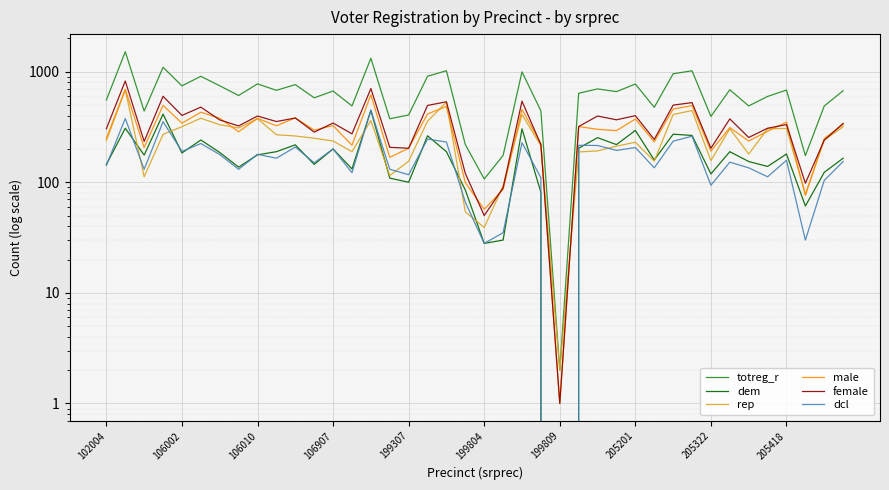

Which series has the largest range (max minus min)?

totreg_r